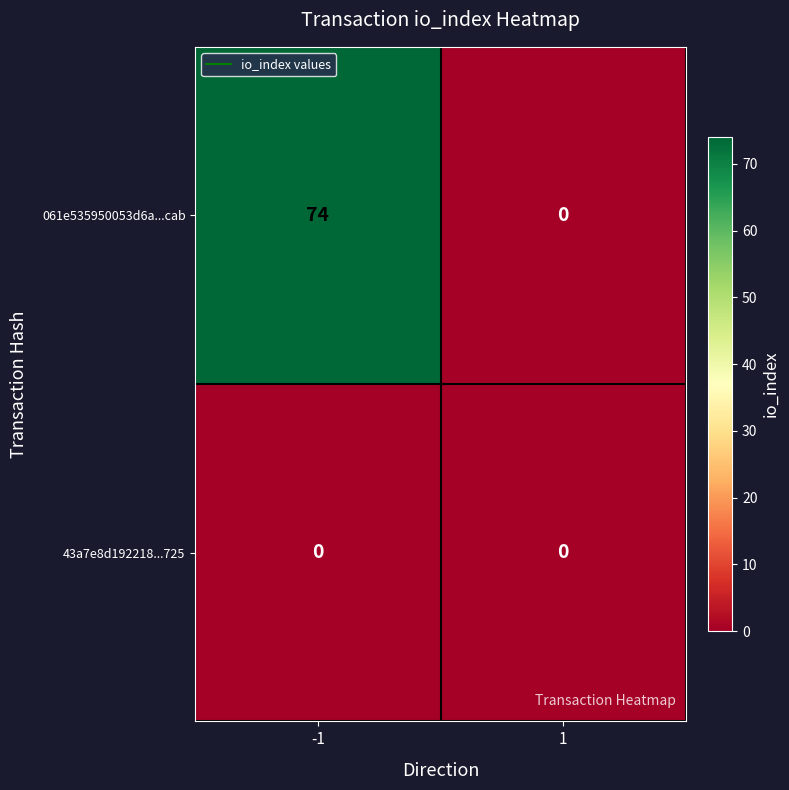

The 061e535950053d6a...cab series shows 0 at 1. True or false?

True